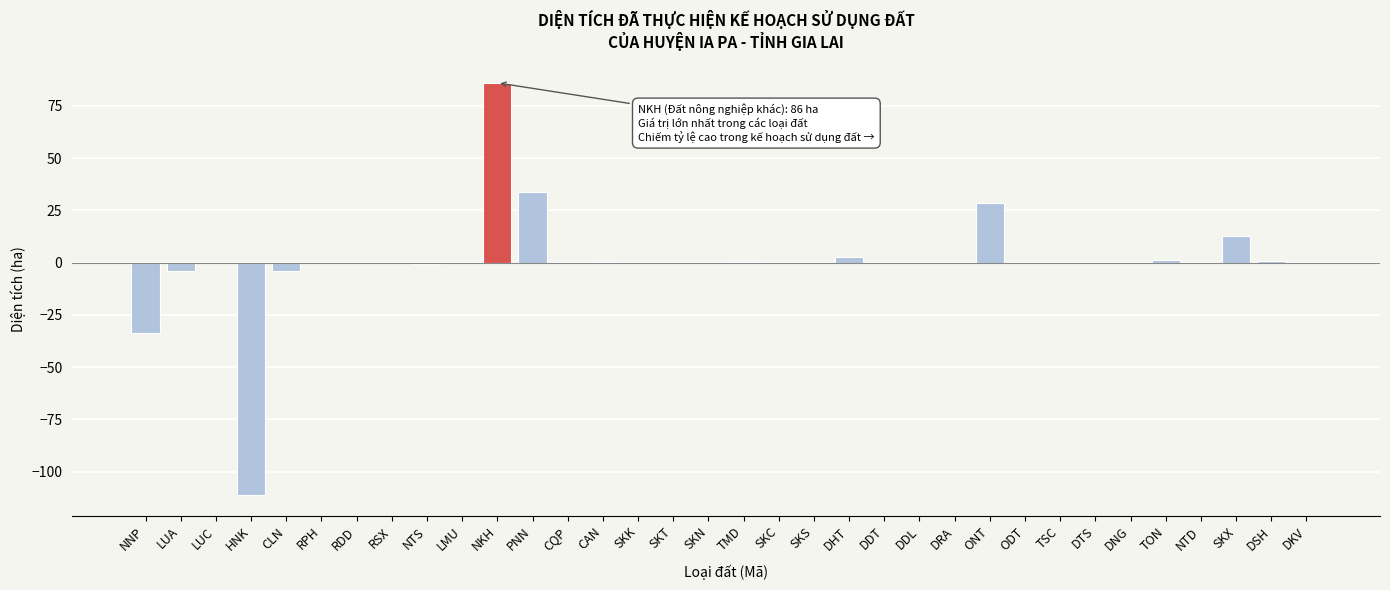

The chart shows a value of -131.5 at TSC. True or false?

False